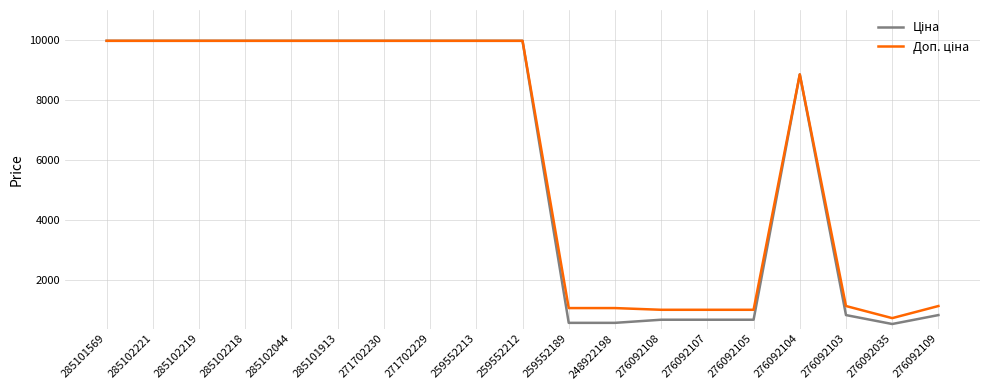

What is the smallest value displayed?

551.5